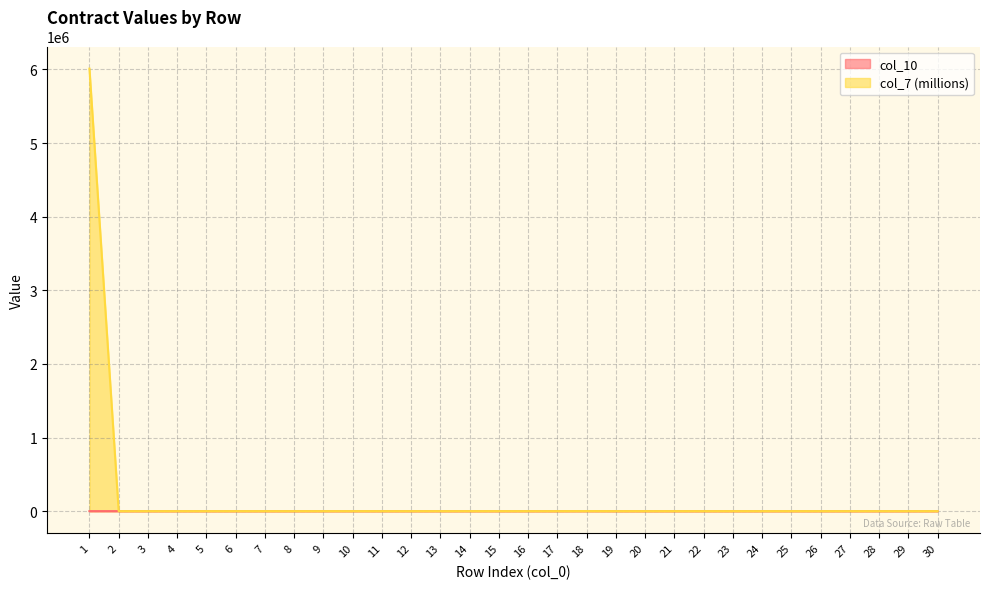

Reading left to right, extract all data points from this chart.

col_10: 14.0	3.0	3.0	10.0	10.0	47.0	3.0	3.0	16.0	65.0	1.0	1.0	2.0	3.0	47.0	12.0	11.0	535.0	12.0	7.0	19.0	8.0	11.0	7.0	66.0	2.0	1.0	1.0	6.0	1.0
col_7: 6011101.0	3.4	3.8	10.6	10.2	47.7	0.5	0.5	16.8	65.8	1.1	0.7	2.8	3.5	47.7	12.1	11.2	535.6	12.8	7.9	19.4	8.8	11.9	7.9	66.8	2.2	1.9	0.5	6.4	1.3